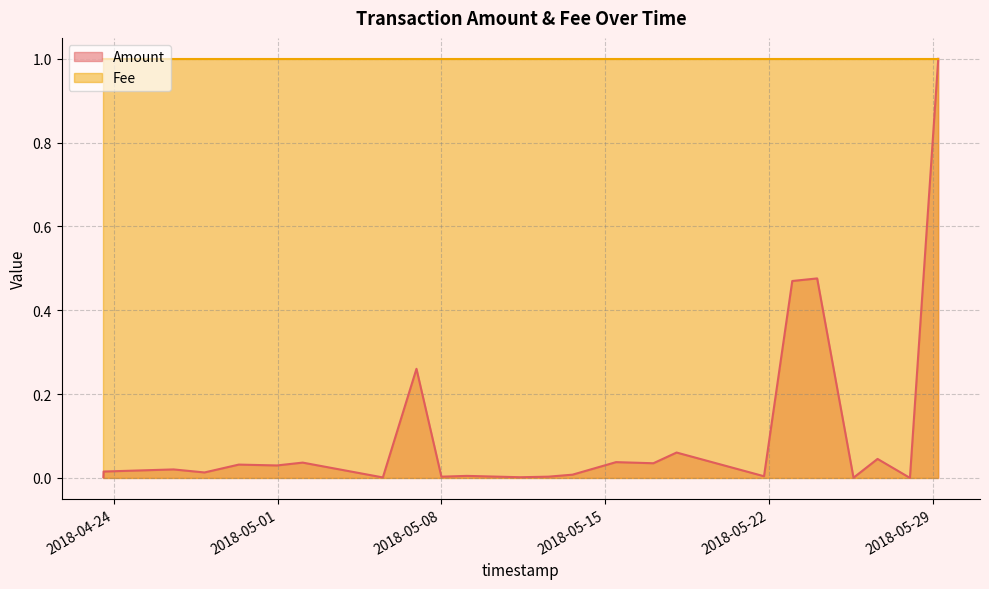

Rank the categories by value from highest to lowest.

2018-05-29 05:51:13, 2018-05-24 01:35:50, 2018-05-23 00:04:02, 2018-05-06 22:29:57, 2018-05-18 01:22:20, 2018-05-26 15:34:11, 2018-05-15 11:15:06, 2018-05-02 01:45:25, 2018-05-17 01:33:48, 2018-04-29 08:11:51, 2018-04-30 23:15:55, 2018-04-26 13:16:09, 2018-04-23 13:30:20, 2018-04-27 21:01:31, 2018-05-13 14:36:05, 2018-05-09 02:06:53, 2018-05-21 19:04:34, 2018-05-12 13:52:40, 2018-05-08 00:04:12, 2018-05-11 09:12:21, 2018-04-23 13:17:55, 2018-05-05 12:01:13, 2018-05-25 14:53:13, 2018-05-28 00:47:04